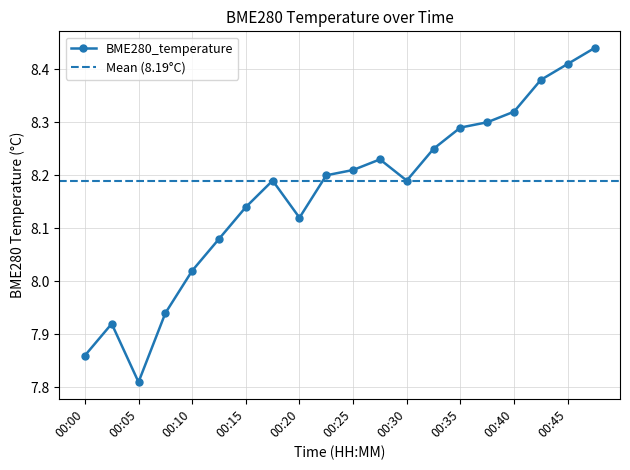

How many points are higher than both their immediate neighbors (excluding endpoints)?

3